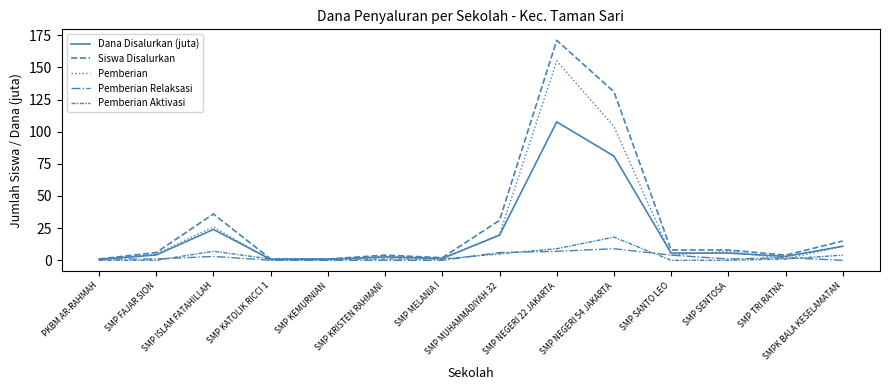

True or false: Siswa Disalurkan has more than 0 interior local peaks.

True